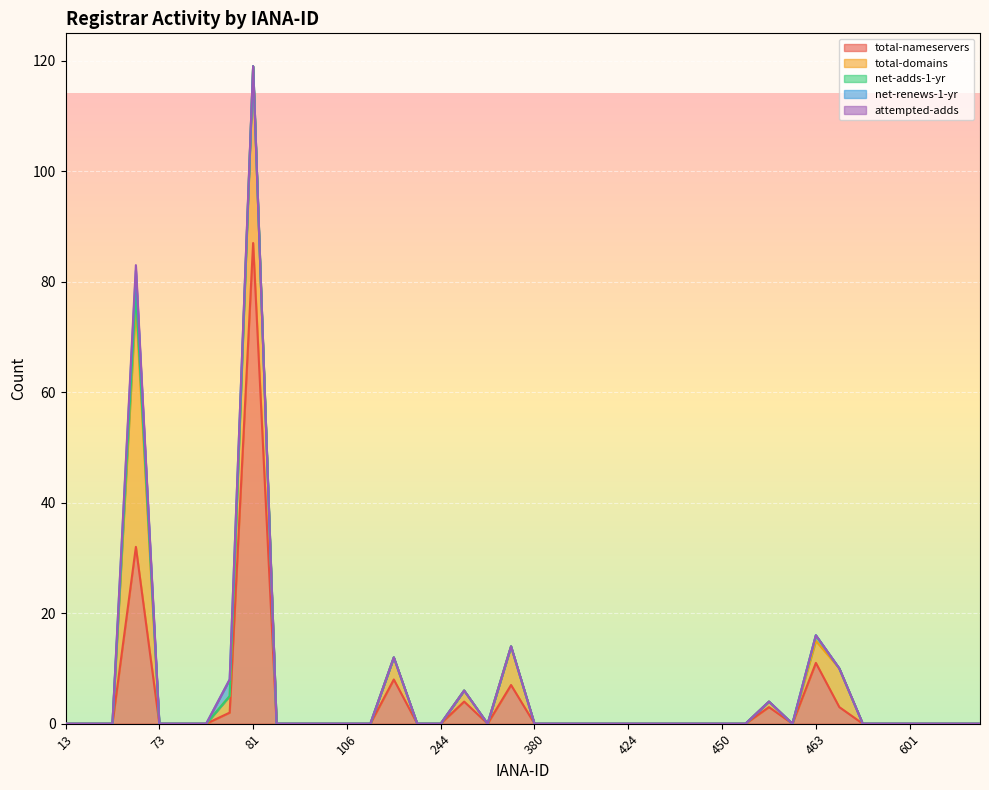

Which label corresponds to the smallest value in the chart?

13